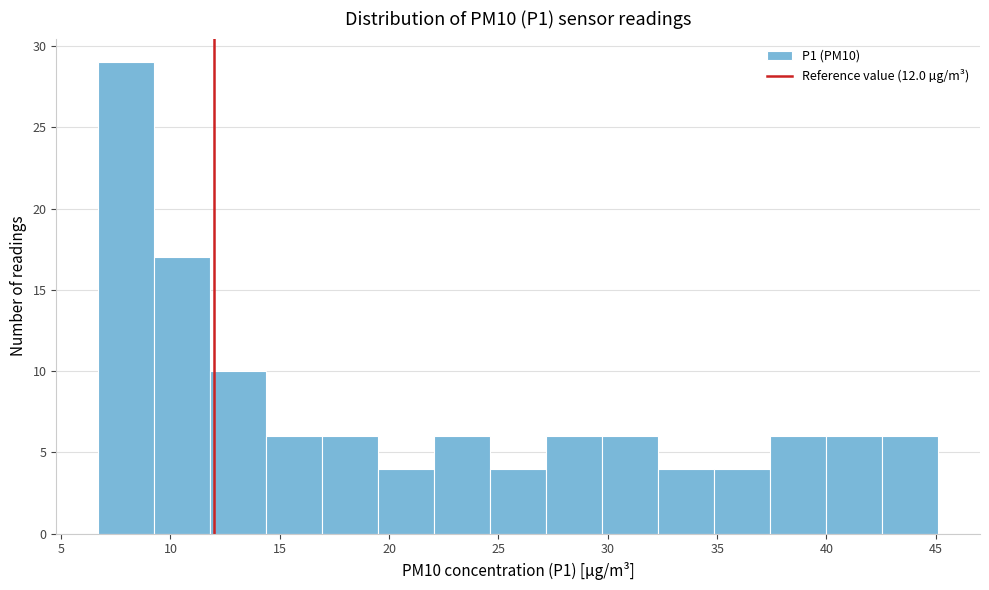

Which range on the x-axis has the tallest bar?

6.5 to 9.5